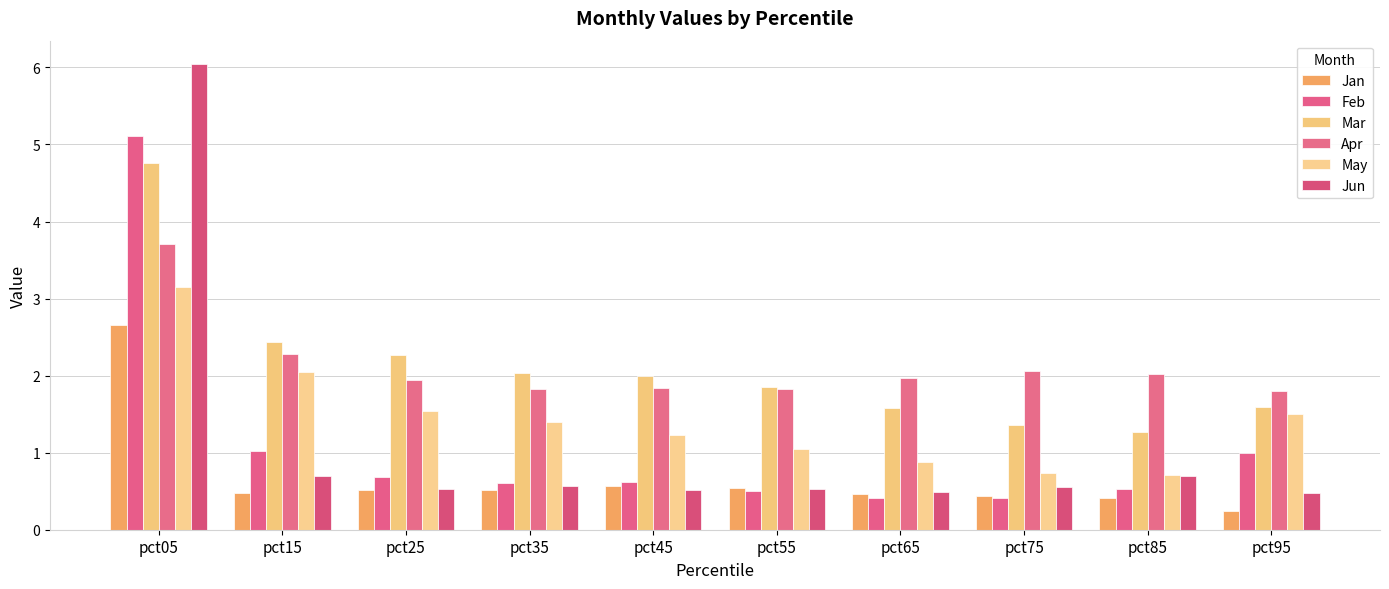

What is the difference between the second highest and minimum values in the Jun series?

0.2